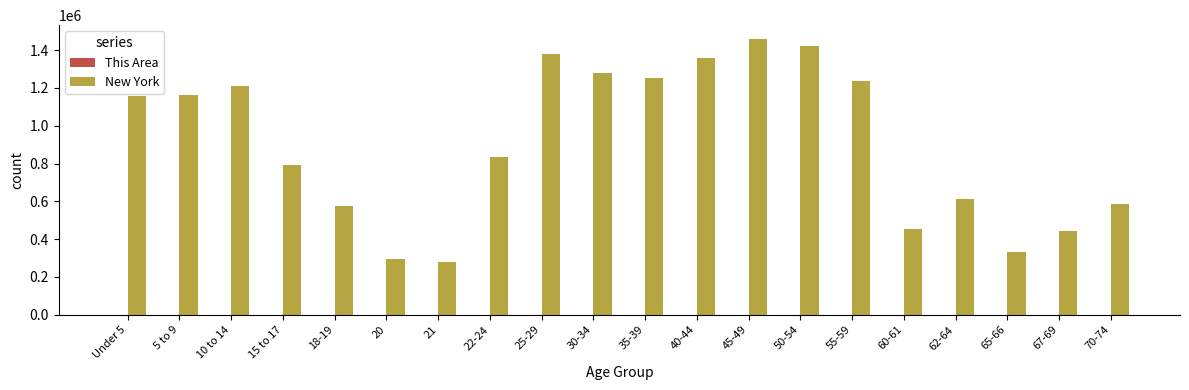

How many distinct data groups are displayed?

2